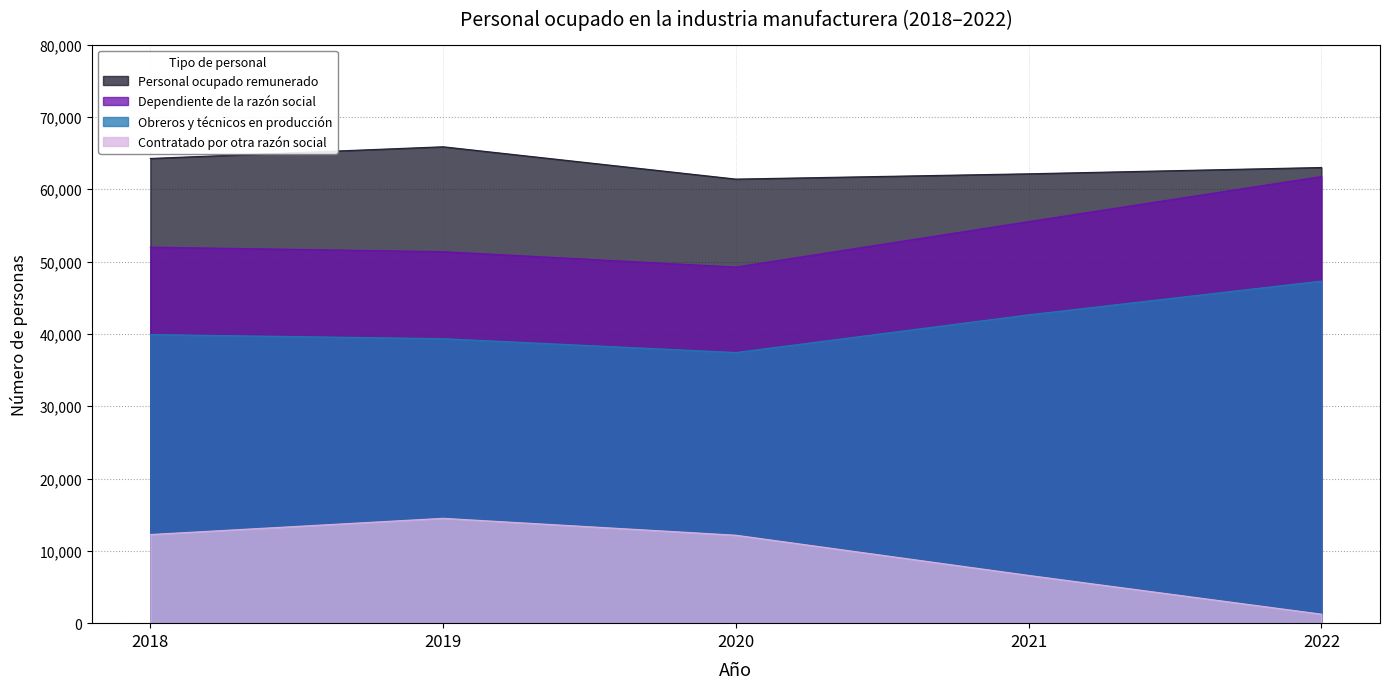

List the series in order of their peak value, lowest first.

Contratado por otra razón social, Obreros y técnicos en producción, Dependiente de la razón social, Personal ocupado remunerado